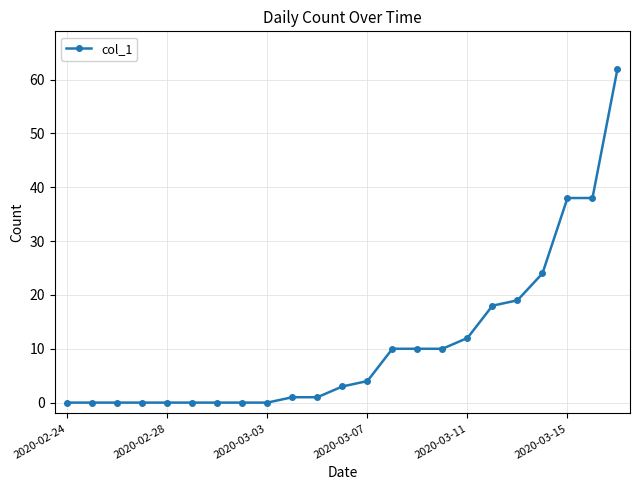

What is the maximum value shown in the chart?

62